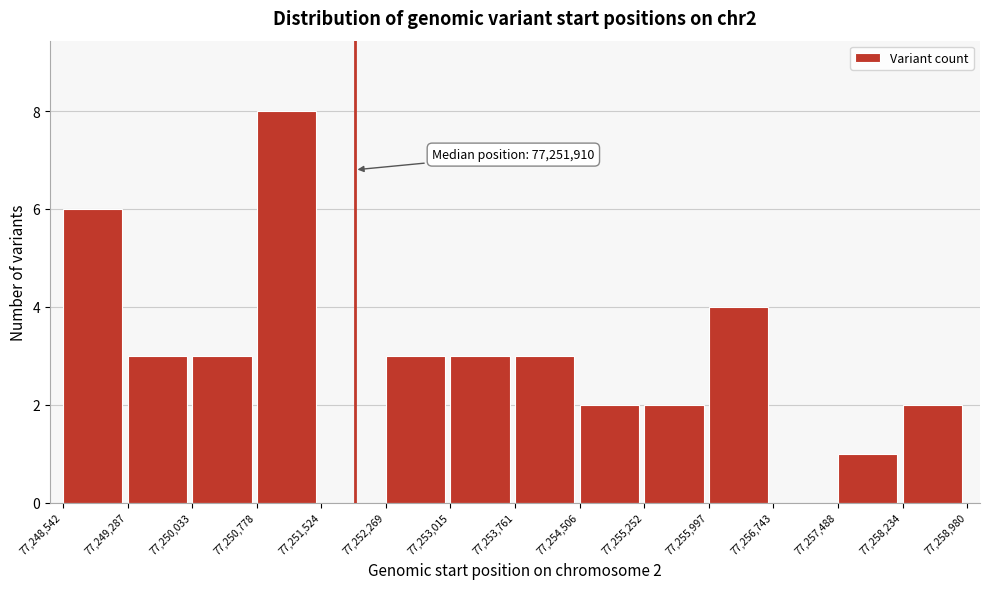

Reading right to left, transcribe all the data shown in this chart.

77,258,234=2	77,257,488=1	77,256,743=0	77,255,997=4	77,255,252=2	77,254,506=2	77,253,761=3	77,253,015=3	77,252,269=3	77,251,524=0	77,250,778=8	77,250,033=3	77,249,287=3	77,248,542=6